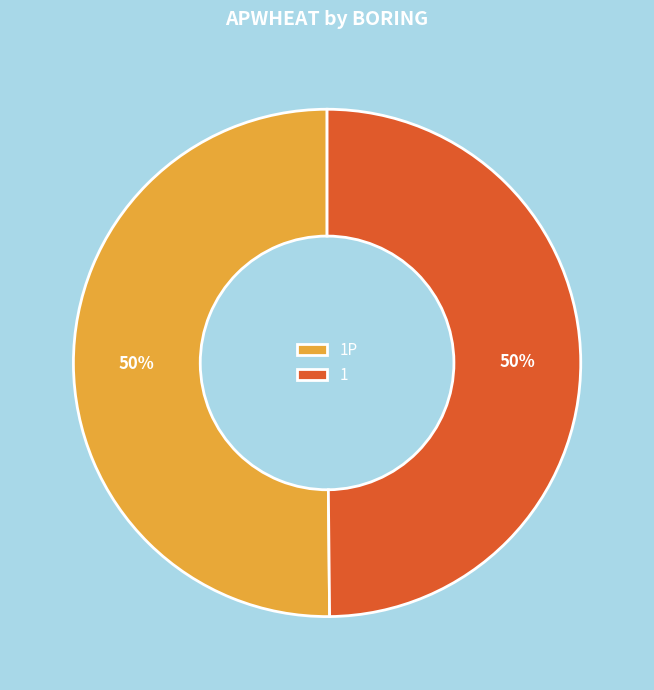

Approximately how many times larger is the value at 1P compared to 1?

1.0